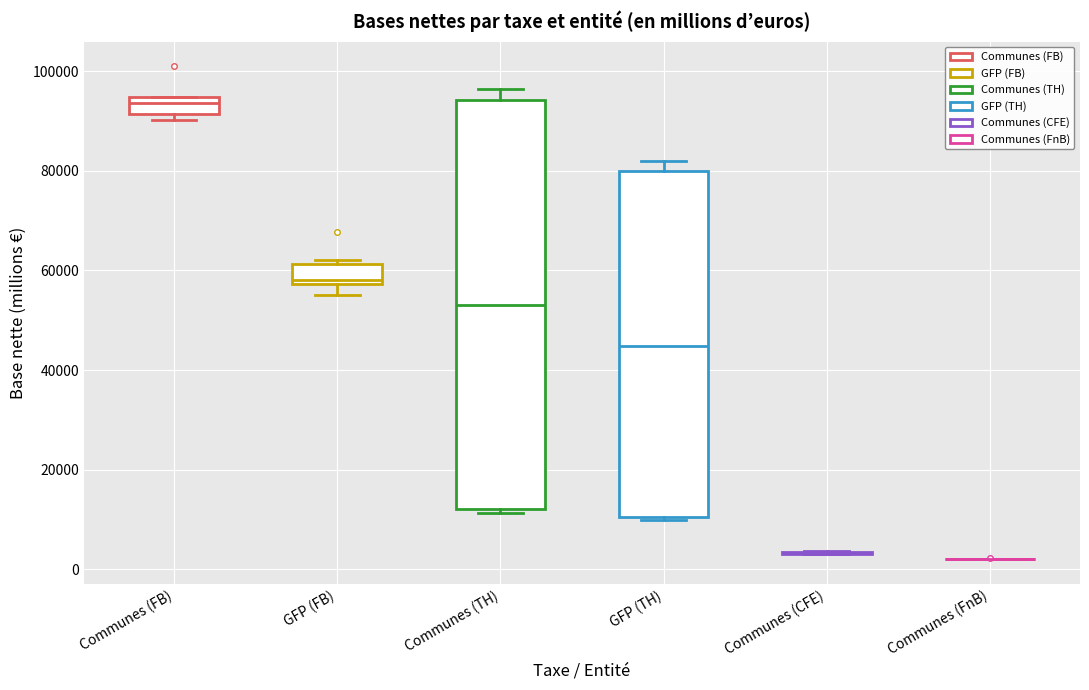

Reading left to right, transcribe this box plot: for each box, give where its median line is, the range the box spans, and where its two whiskers end, as read against the y-axis. The values are not printed on the chart, so give them approximately, as read against the axis.

Communes (FB): median 94000 (just below the box's upper edge), box 92000 to 94000, whiskers 90000 to 94000
GFP (FB): median 58000 (just above the box's lower edge), box 58000 to 62000, whiskers 56000 to 62000 (just above the box's upper edge)
Communes (TH): median 54000, box 12000 to 94000, whiskers 12000 (just below the box's lower edge) to 96000
GFP (TH): median 44000, box 10000 to 80000, whiskers 10000 (just below the box's lower edge) to 82000
Communes (CFE): box collapsed to a line at 4000, whiskers 4000 to 4000
Communes (FnB): box collapsed to a line at 2000, whiskers 2000 to 2000